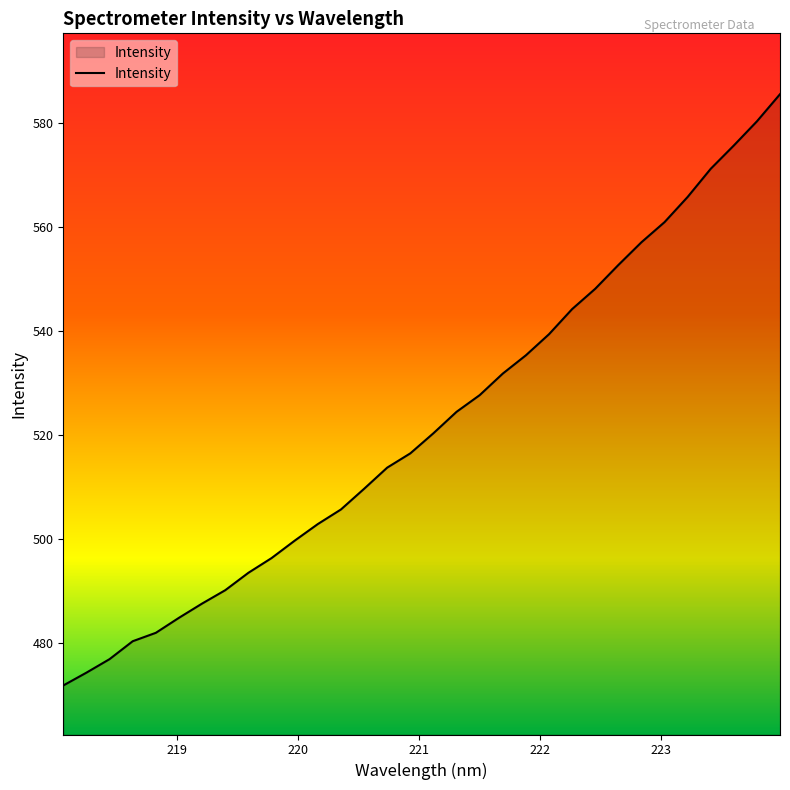

Reading left to right, transcribe all the data shown in this chart.

471.8	474.3	476.9	480.4	482.0	484.9	487.6	490.2	493.5	496.4	499.7	502.9	505.7	509.7	513.8	516.5	520.4	524.5	527.7	531.9	535.4	539.4	544.3	548.2	552.8	557.1	561.0	565.9	571.3	575.8	580.4	585.6